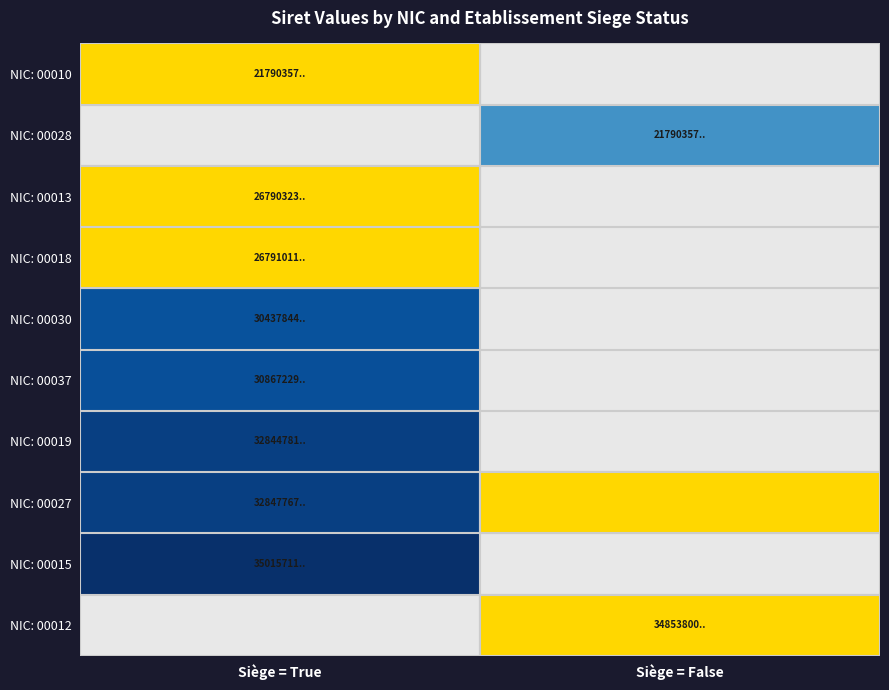

Which category has the lowest value in the NIC: 00012 series?

Siège = True